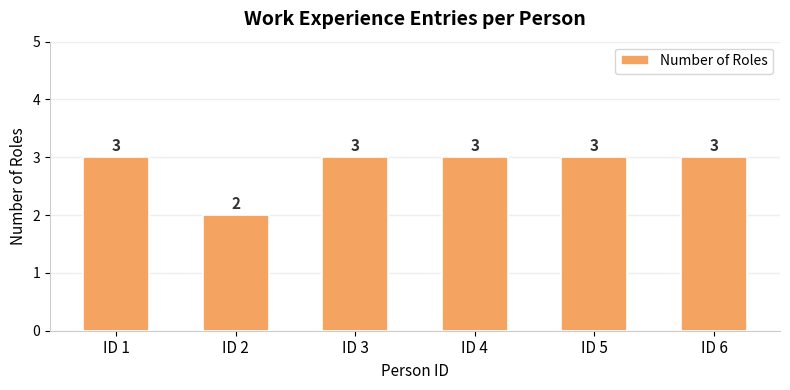

What is the sum of the values at ID 5 and ID 3?

6